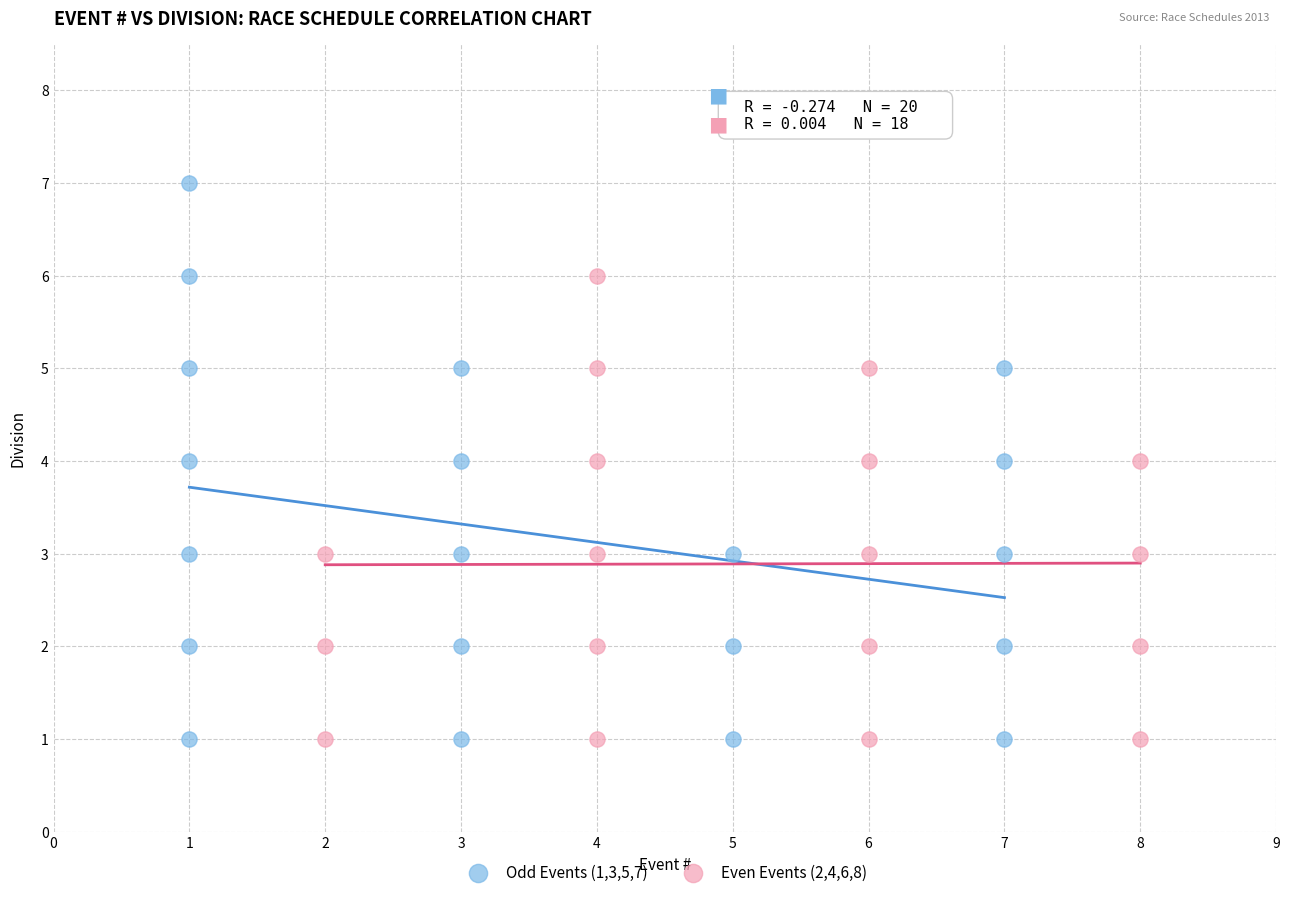

Which series has the widest spread of Y values?

Odd Events (1,3,5,7)